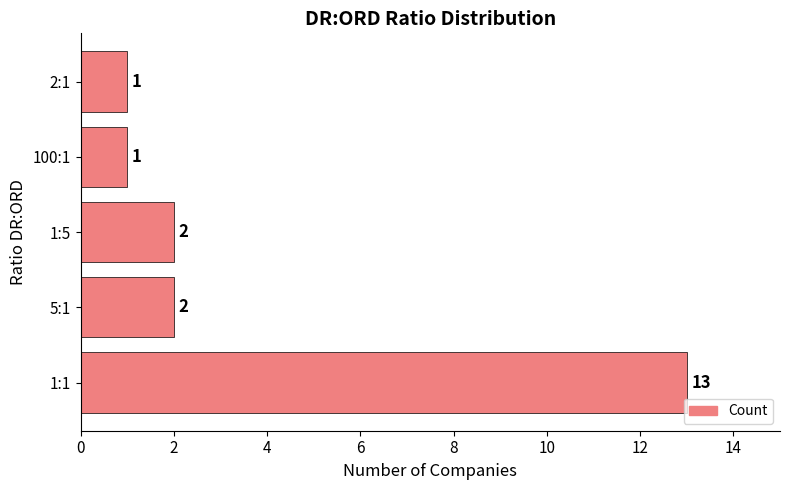

Which has a higher value, 1:1 or 5:1?

1:1